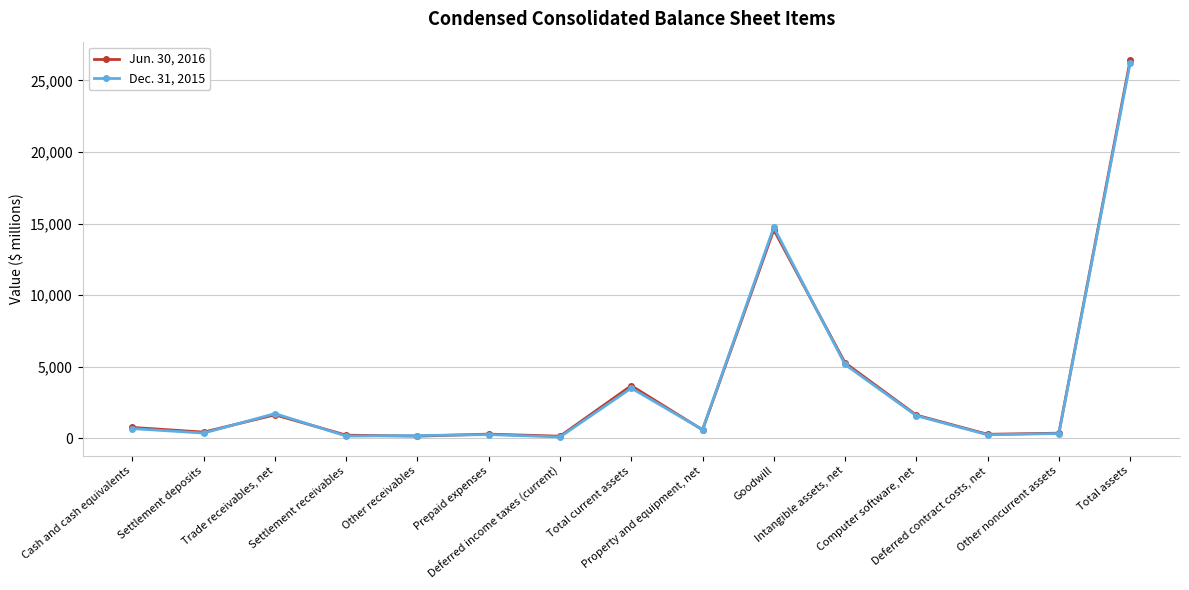

What is the value of the Jun. 30, 2016 point at the 4th from the left?

224